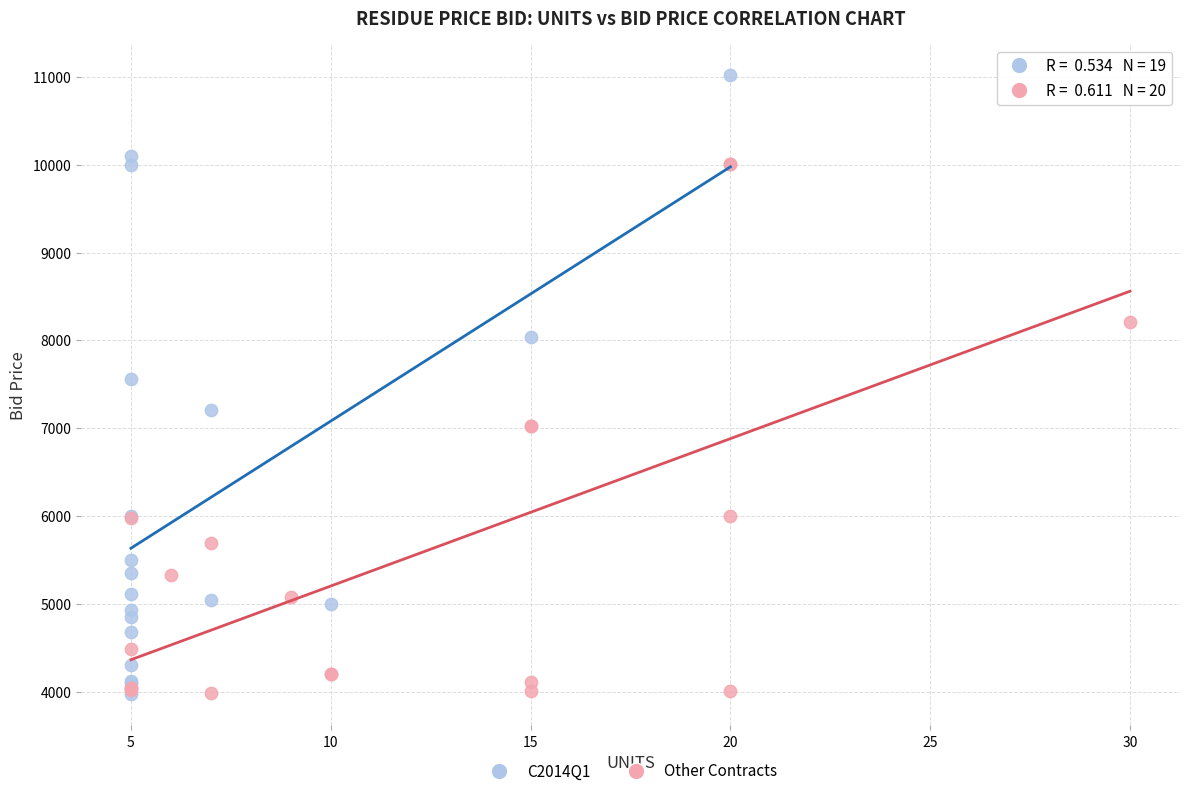

Which series reaches the maximum Y coordinate?

C2014Q1